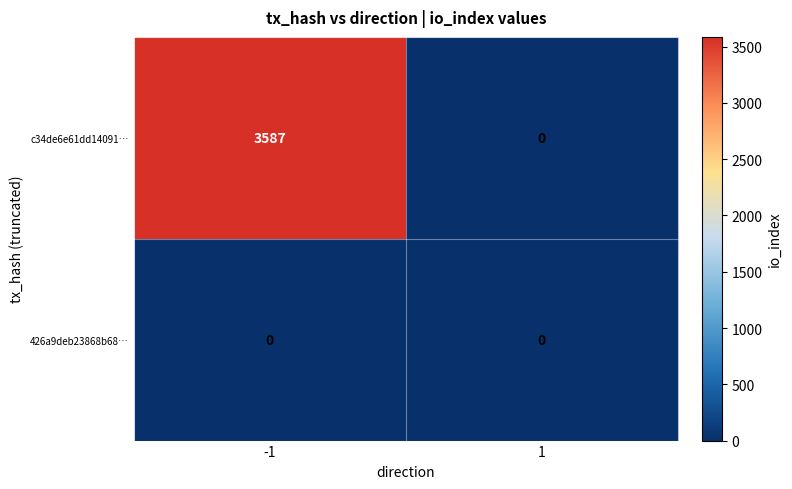

How many values in c34de6e61dd14091… are above zero?

1